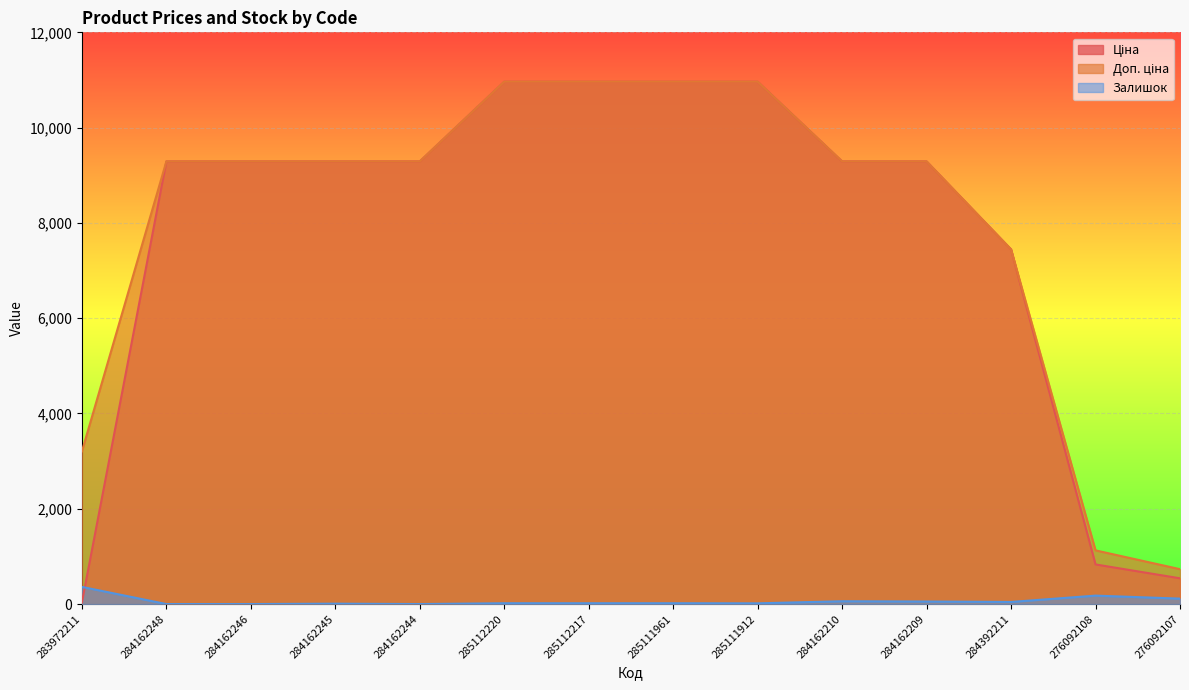

Rank the categories by Залишок value from lowest to highest.

284162248, 284162246, 284162244, 284162245, 285111912, 285112220, 285112217, 285111961, 284392211, 284162209, 284162210, 276092107, 276092108, 283972211